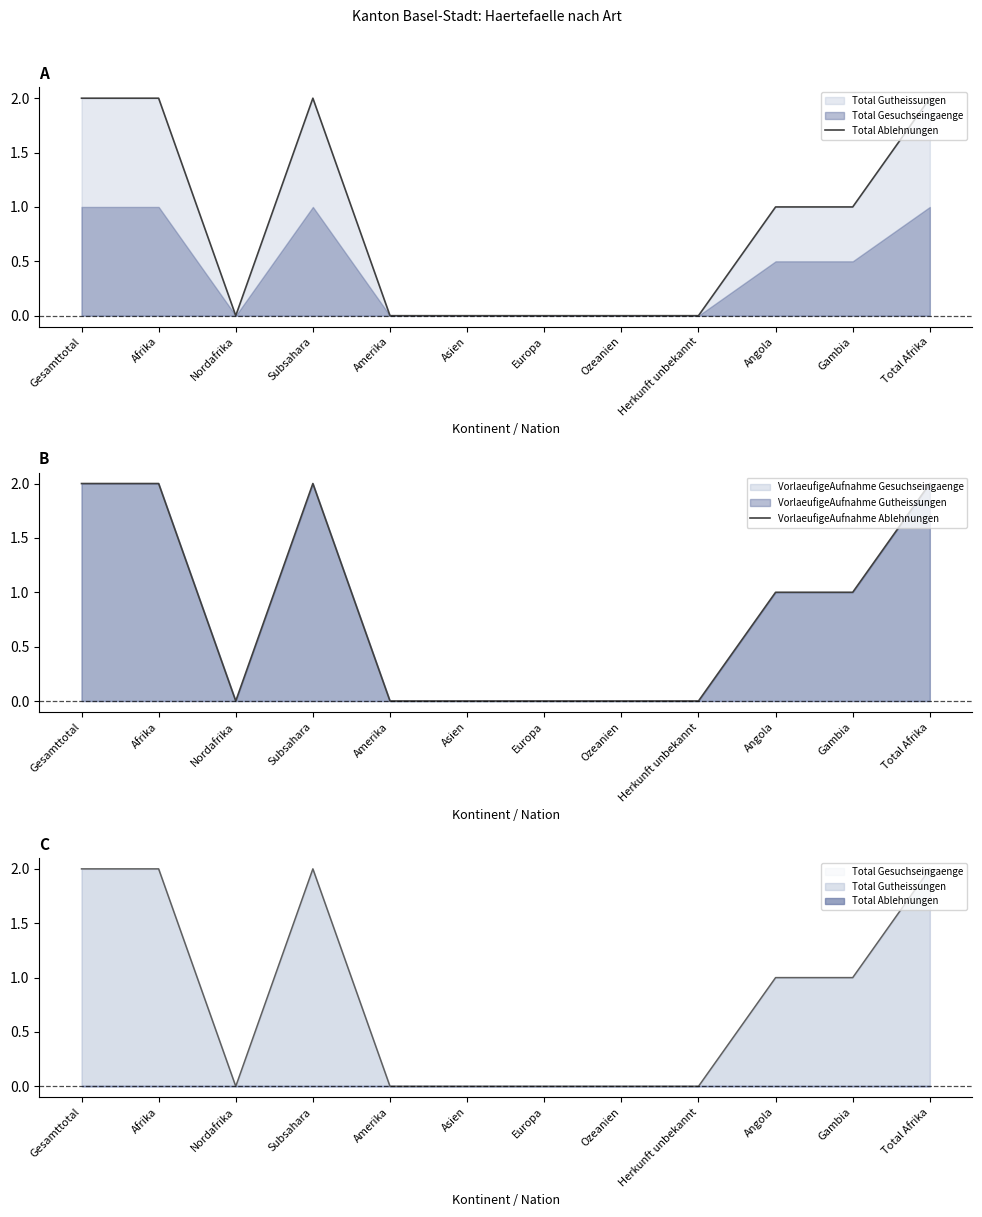

True or false: Total Ablehnungen has more than 0 points higher than both neighbors.

True